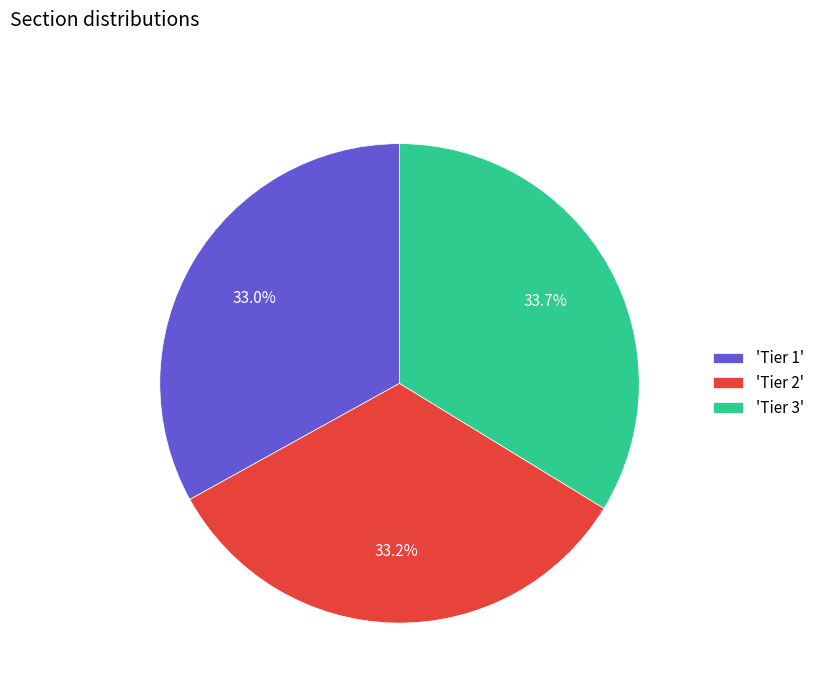

Does any single category account for the majority?

No